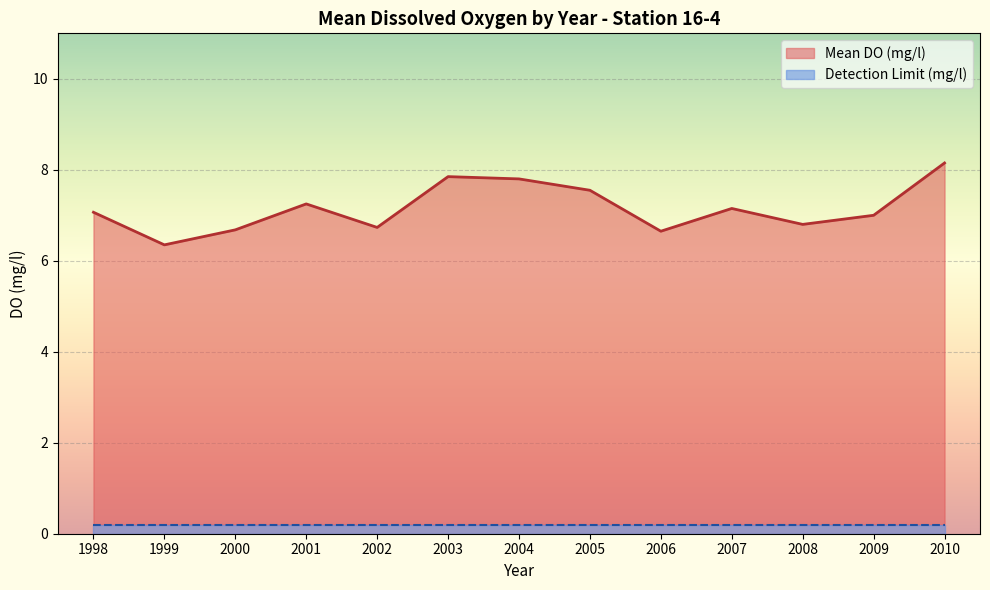

The Detection Limit (mg/l) series shows 0.2 at 2009. True or false?

True